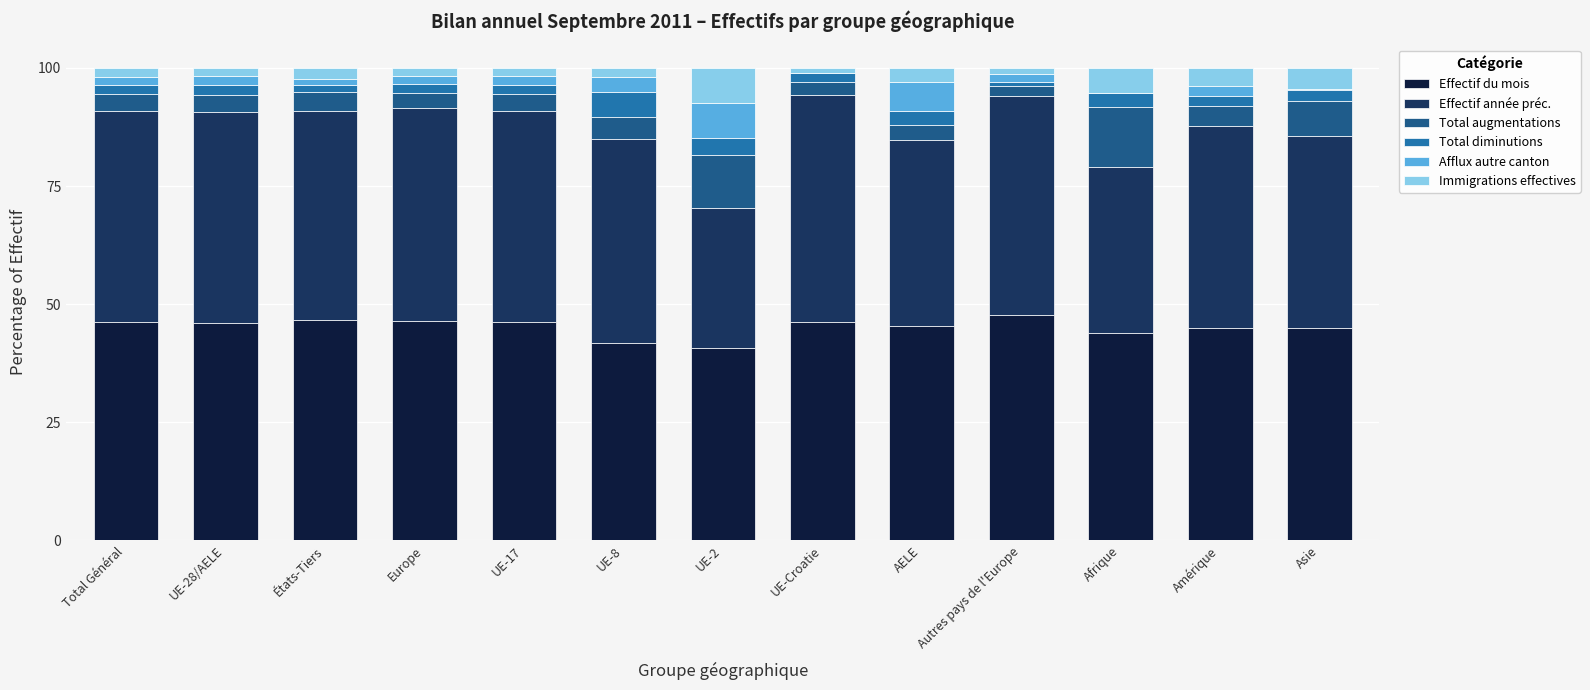

How many categories are shown in the chart?

13